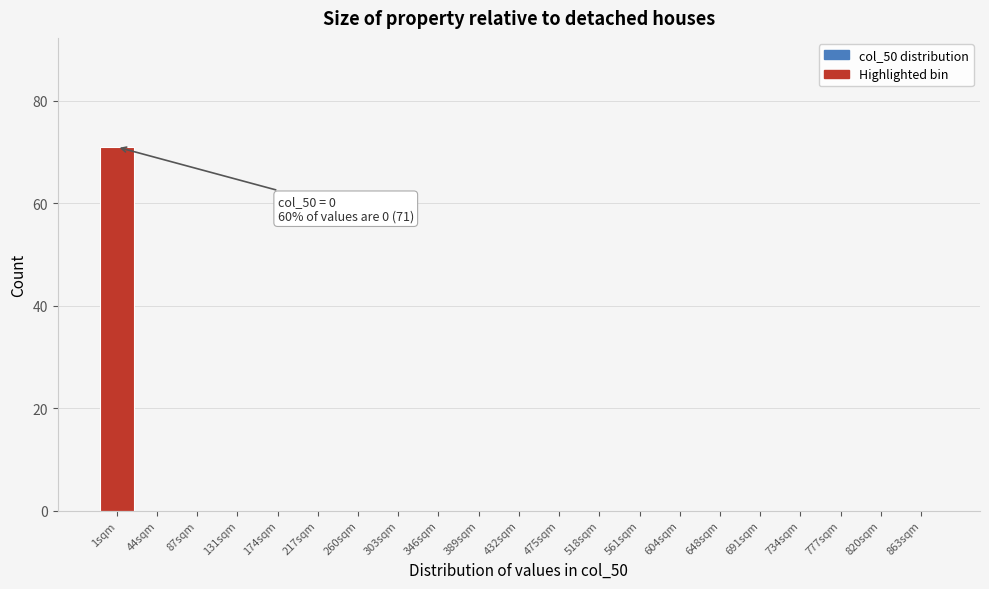

Reading left to right, what are all the values shown in this chart?

1sqm=71	44sqm=0	87sqm=0	131sqm=0	174sqm=0	217sqm=0	260sqm=0	303sqm=0	346sqm=0	389sqm=0	432sqm=0	475sqm=0	518sqm=0	561sqm=0	604sqm=0	648sqm=0	691sqm=0	734sqm=0	777sqm=0	820sqm=0	863sqm=0